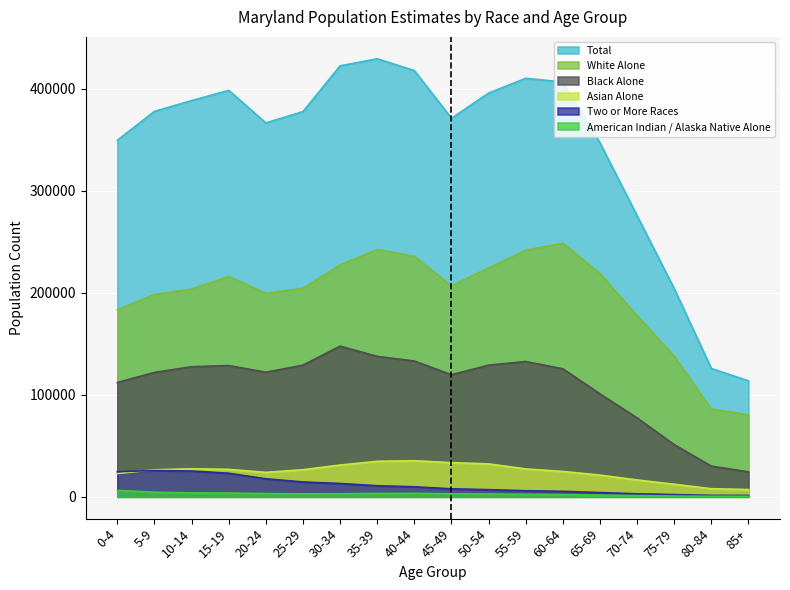

Which series changed the most between 60-64 and 65-69?

Total